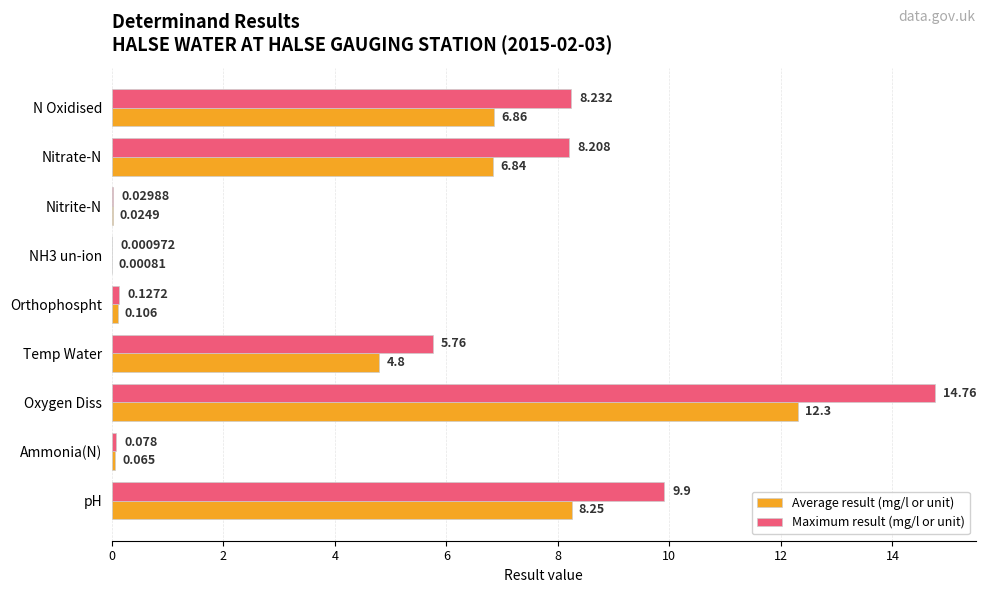

Between Nitrate-N and pH, which series saw the biggest shift?

Maximum result (mg/l or unit)